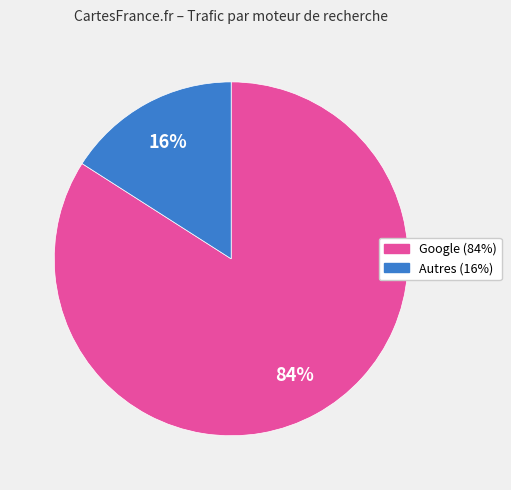

To the nearest percent, what is the difference between the largest and smallest slice percentages?

68%